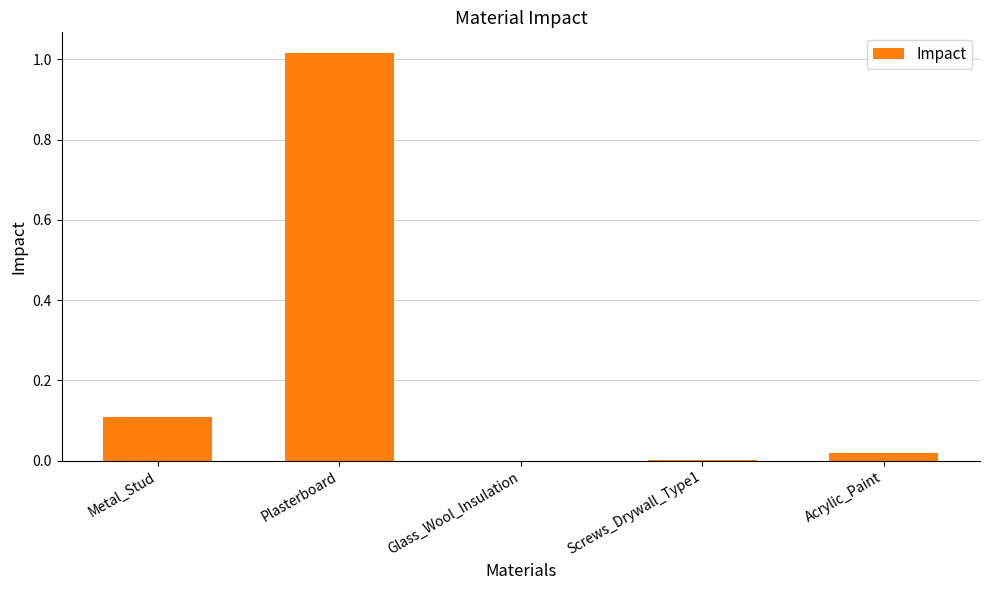

The chart shows a value of 0.0 at Screws_Drywall_Type1. True or false?

True